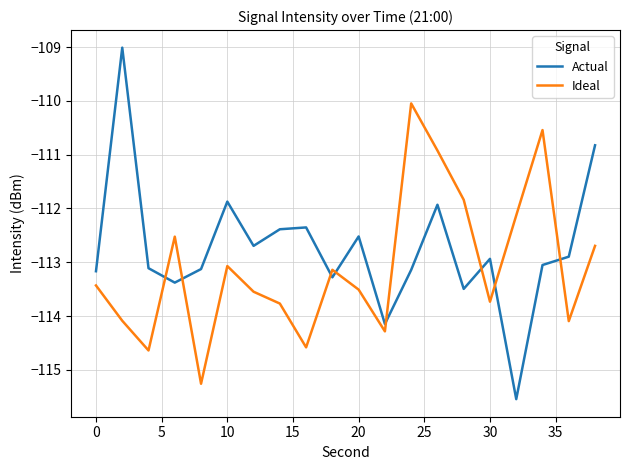

Which series has the largest total across all categories?

Actual